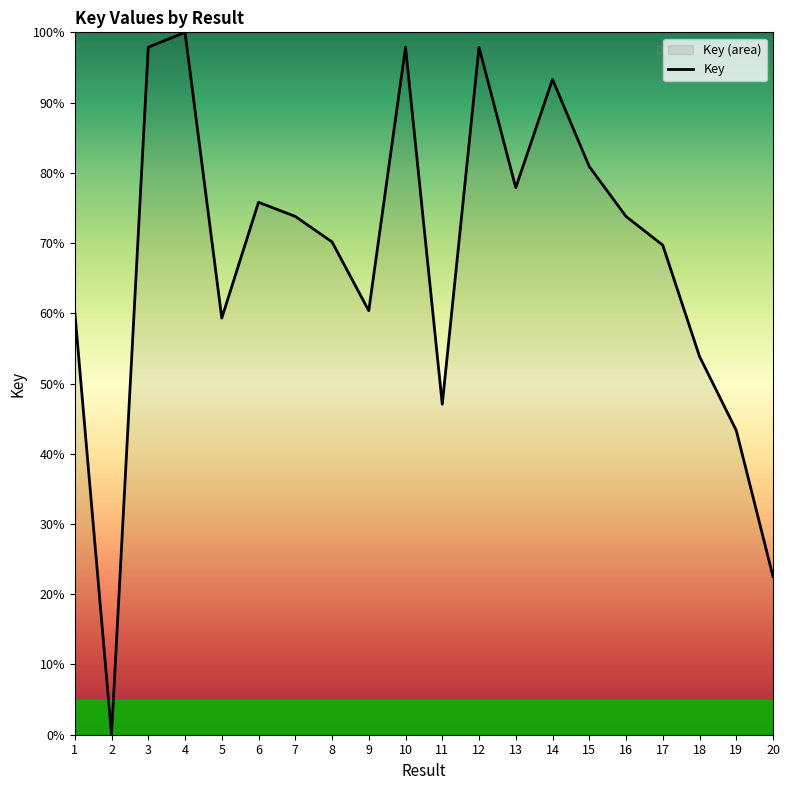

True or false: the data shows 85.2 at 5.

False